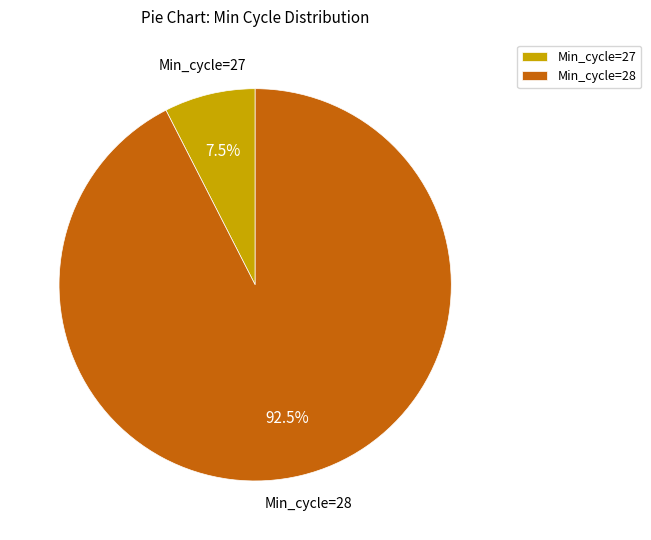

What percentage is NOT represented by Min_cycle=27?

92.5%